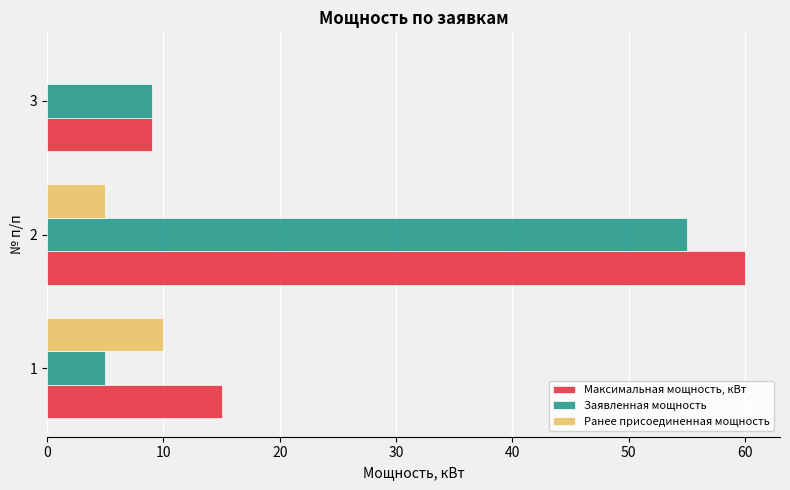

Which series changed the most between 2 and 3?

Максимальная мощность, кВт